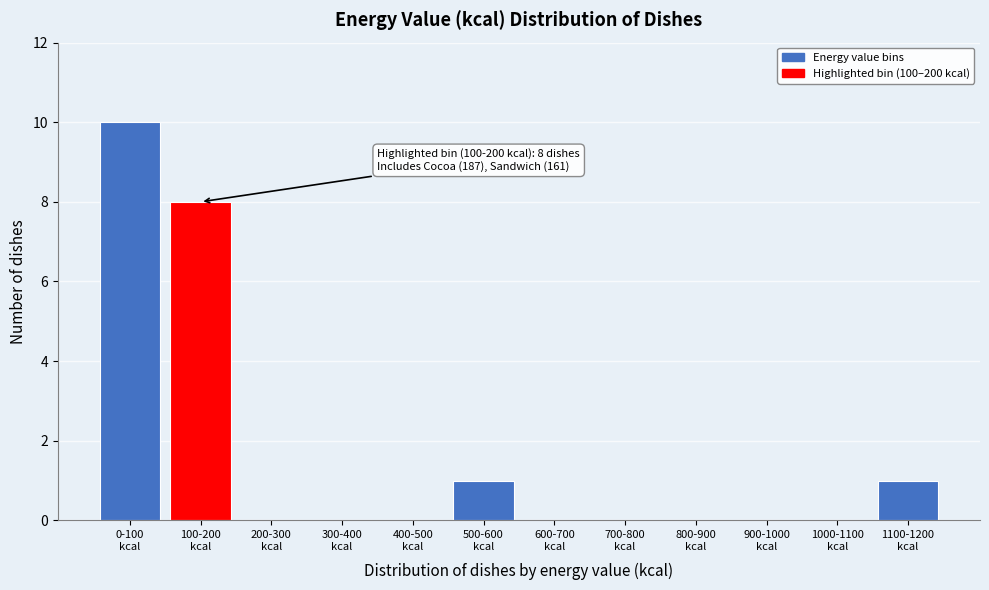

What is the greatest value displayed?

10